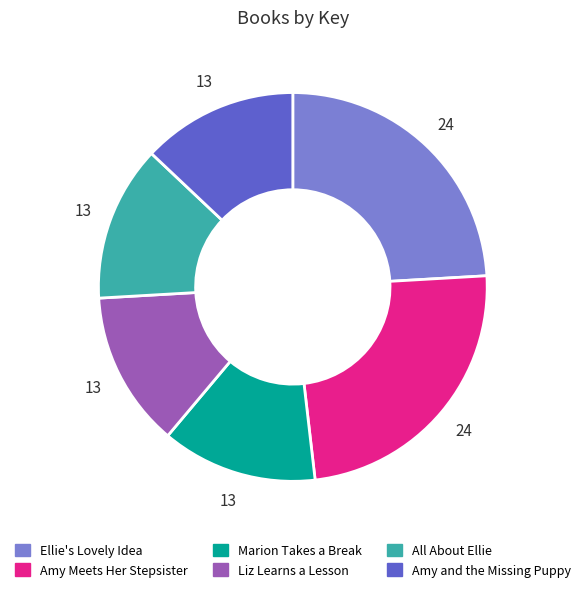

Does Amy and the Missing Puppy account for over 50% of the chart?

No